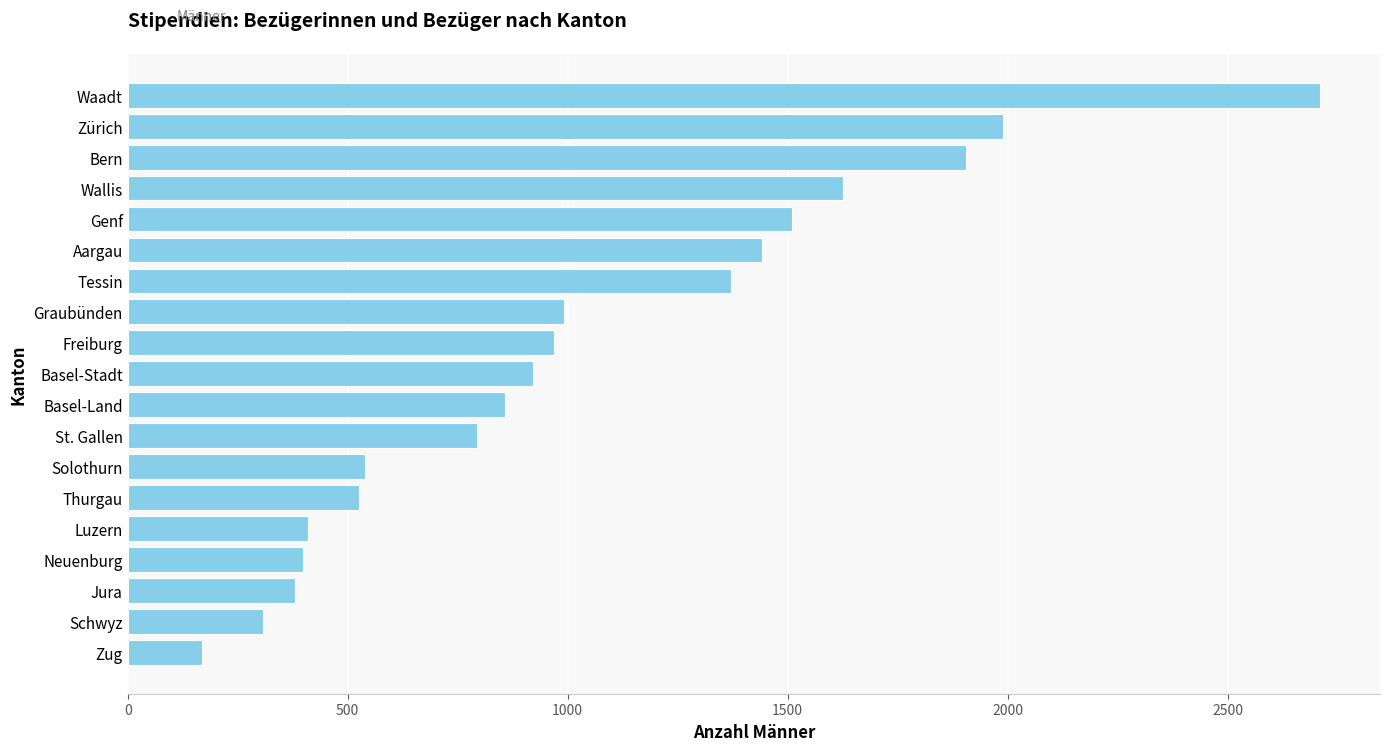

Does the chart contain any negative values?

No